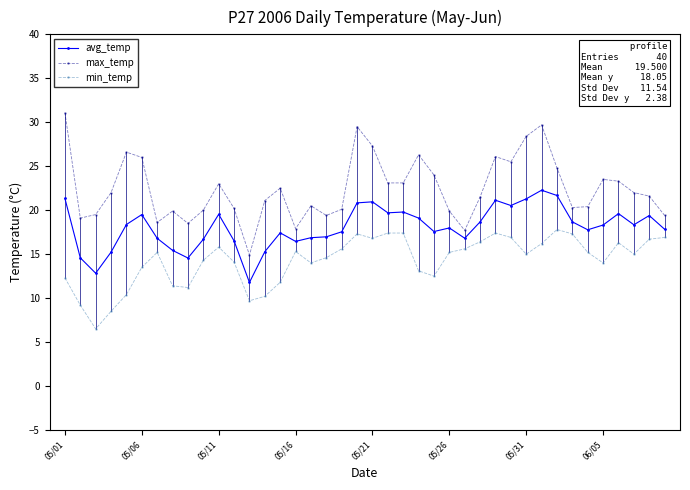

What is the minimum value for avg_temp?

11.8